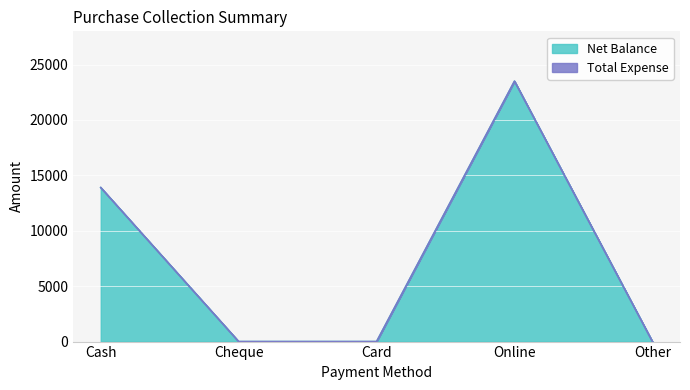

How many lines are shown in the chart?

2